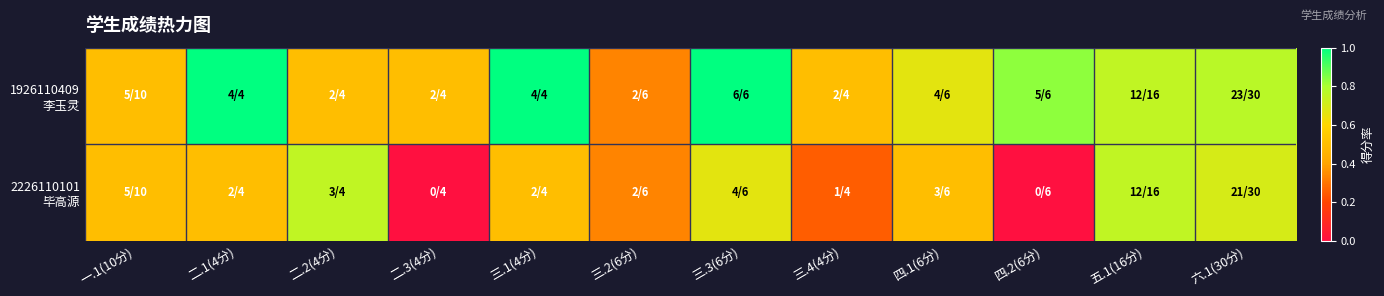

How many data points does each series have?

12